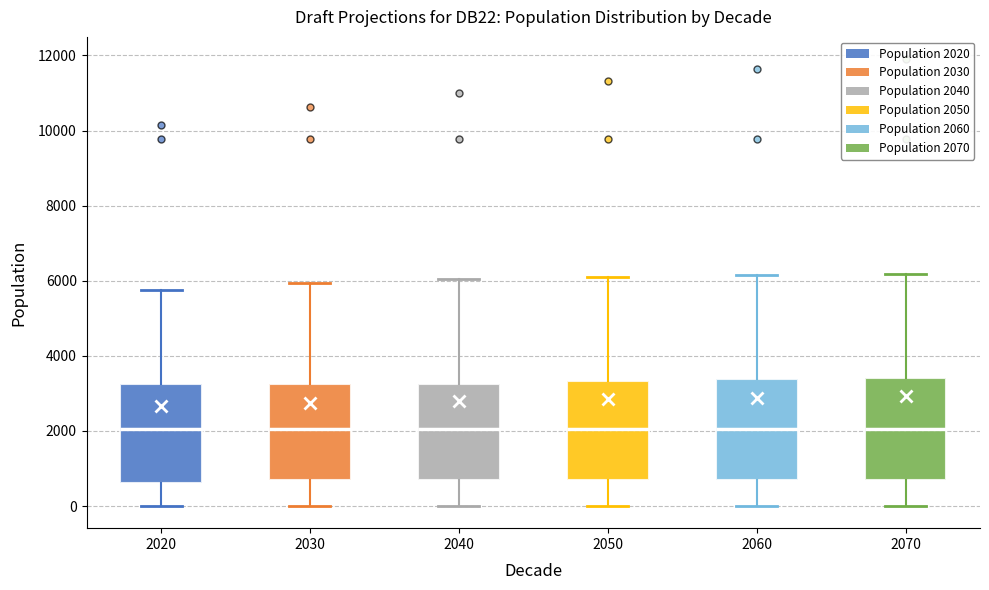

Where does the upper whisker of the box at x = 2040 end on the y-axis? The values are not printed on the chart, so give them approximately, as read against the axis.

6000